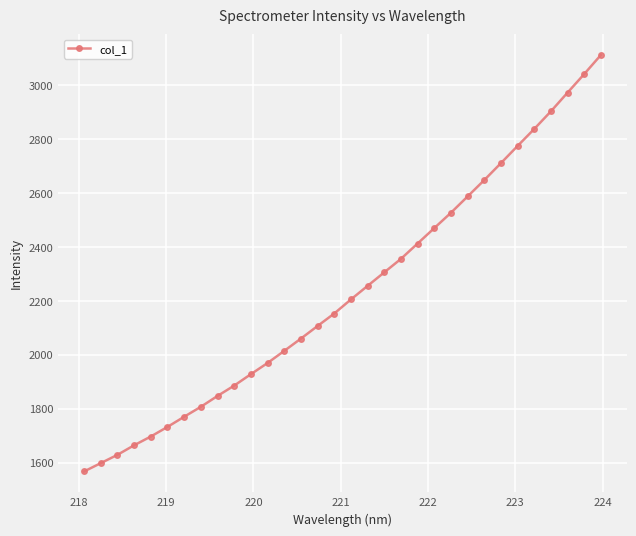

True or false: the data has more than 2 interior local peaks.

False